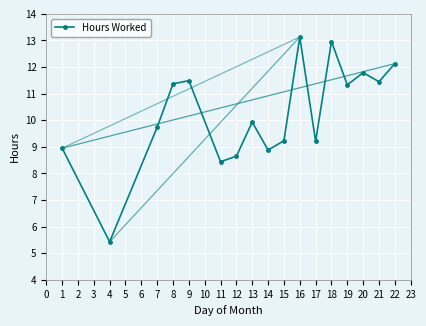

Which has a higher value, 15 or 11?

15